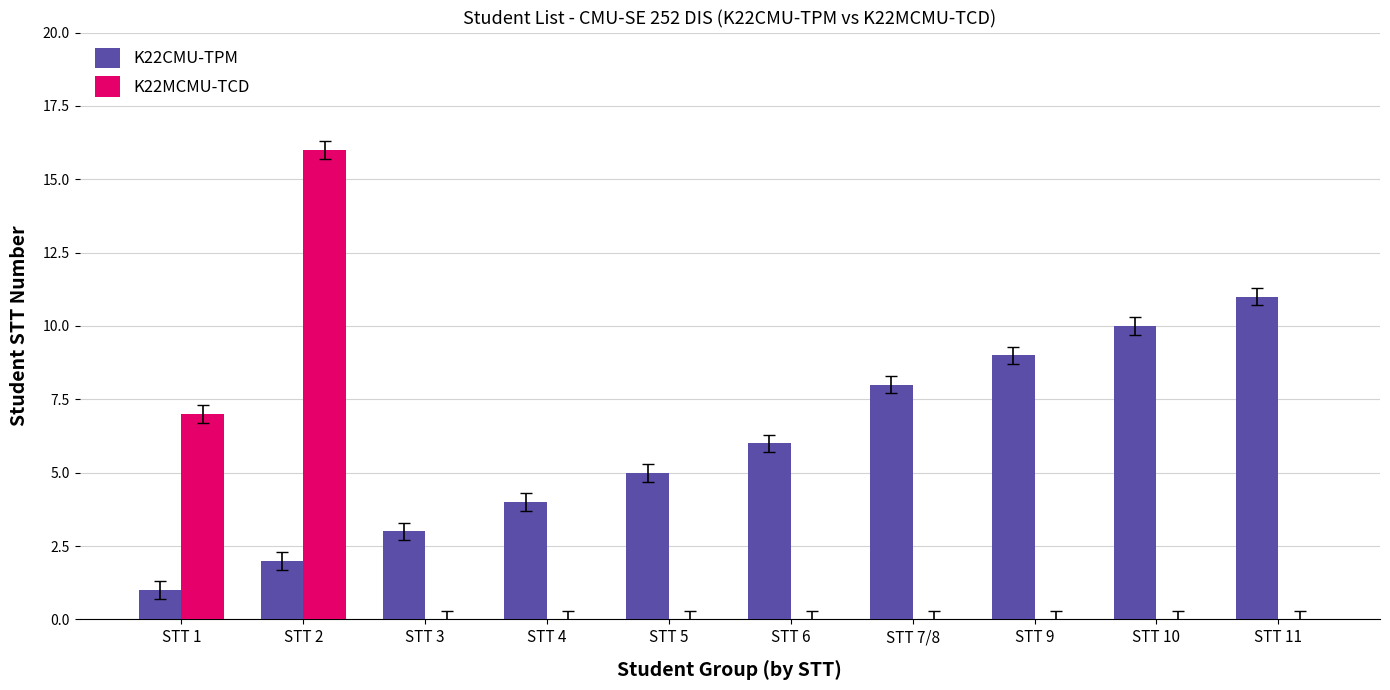

Is it true that K22MCMU-TCD equals 0 at STT 11?

True